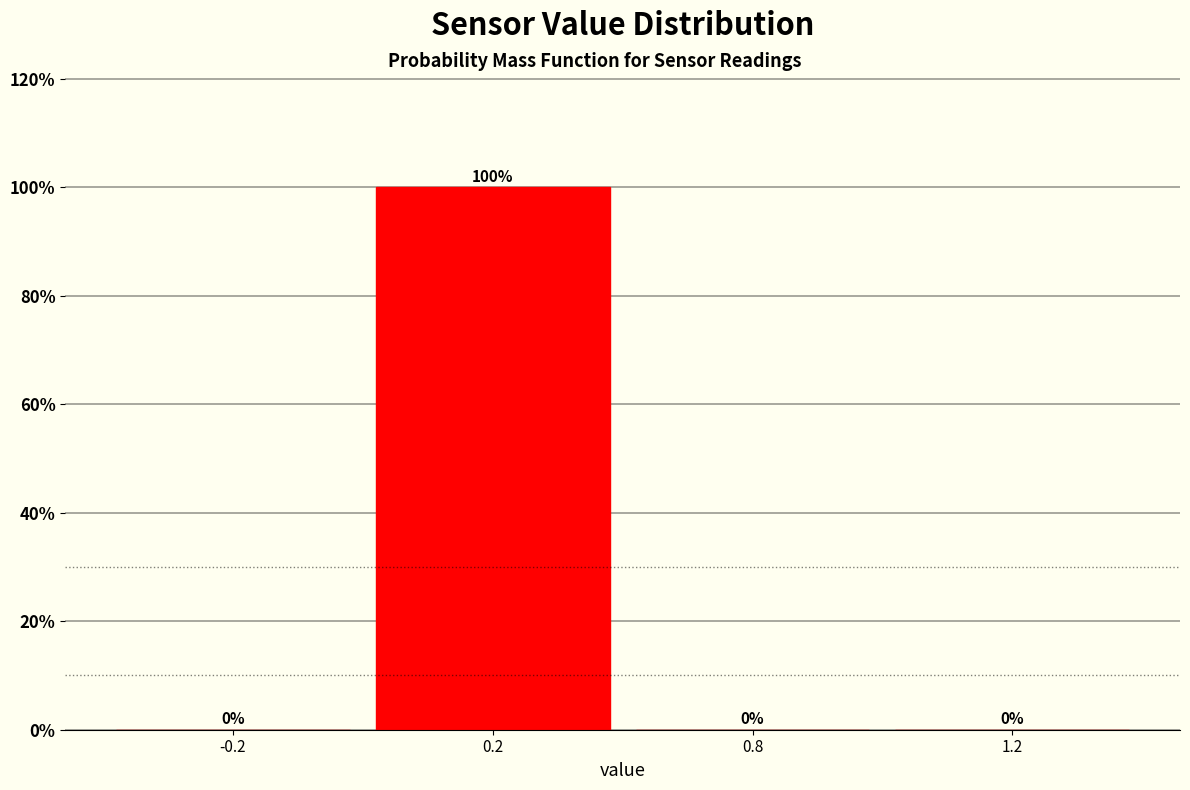

Reading left to right, what are all the values shown in this chart?

-0.2=0	0.2=100	0.8=0	1.2=0